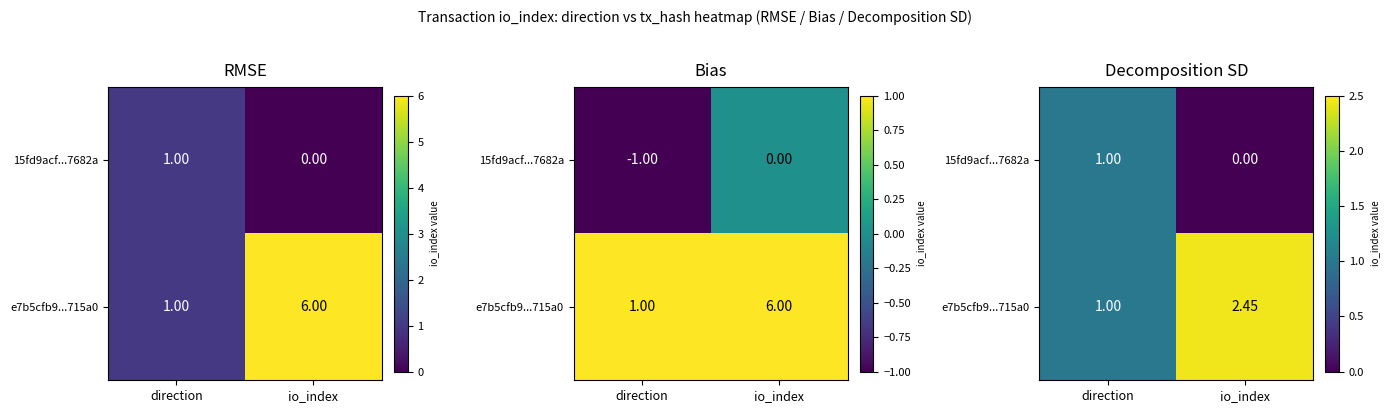

How many data points in e7b5cfb9...715a0 are less than 2?

1